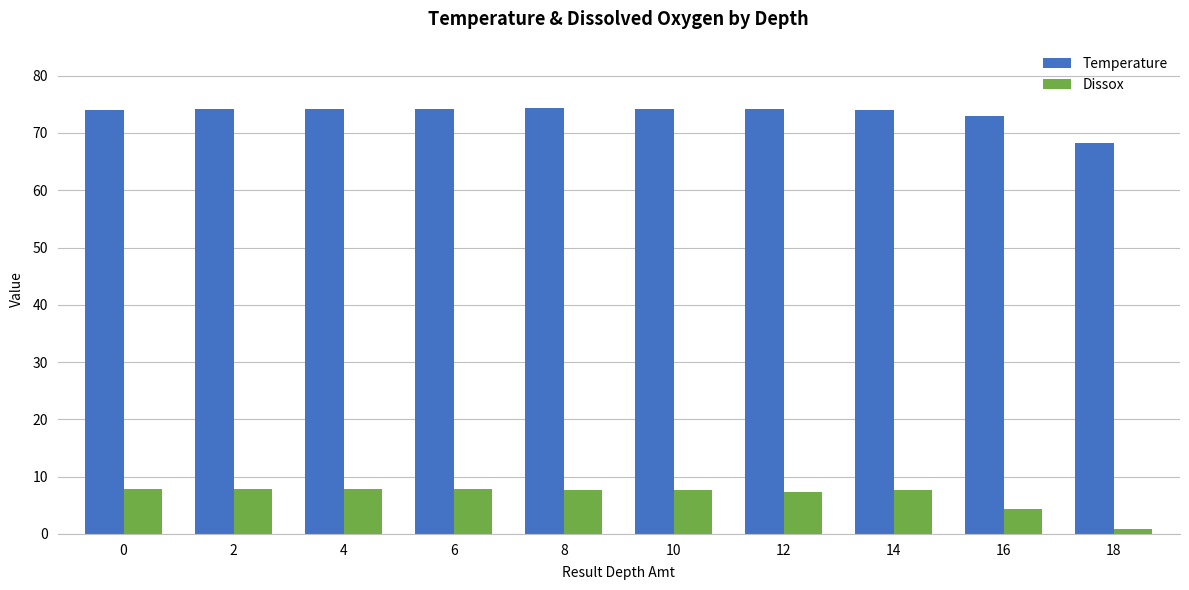

At 6, list the series in order from smallest to largest.

Dissox, Temperature